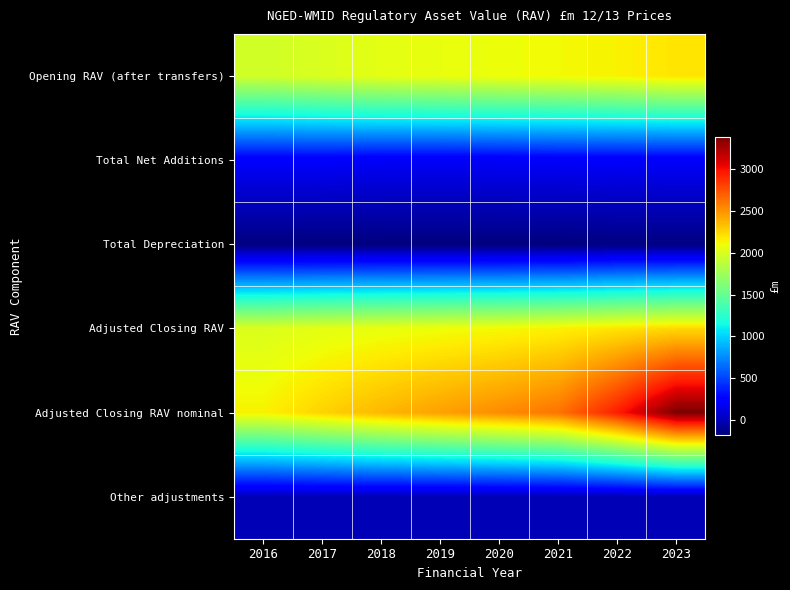

At which category is the sum across all series the highest?

2023